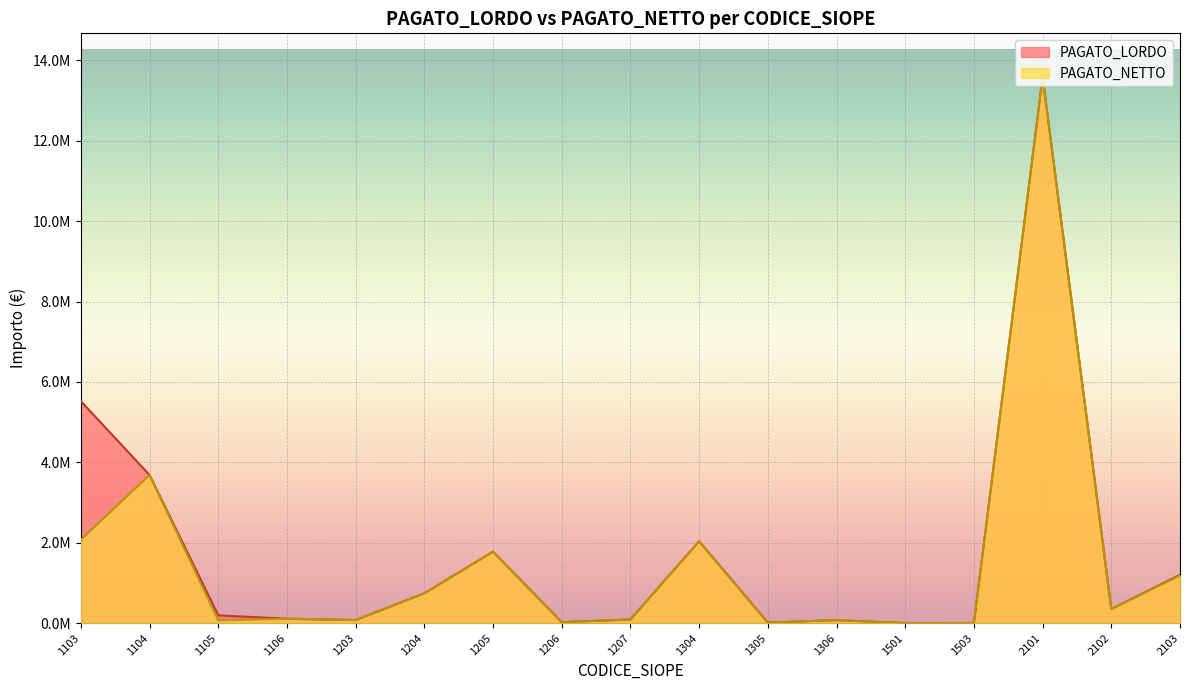

Does the chart display data point markers on the line(s)?

No